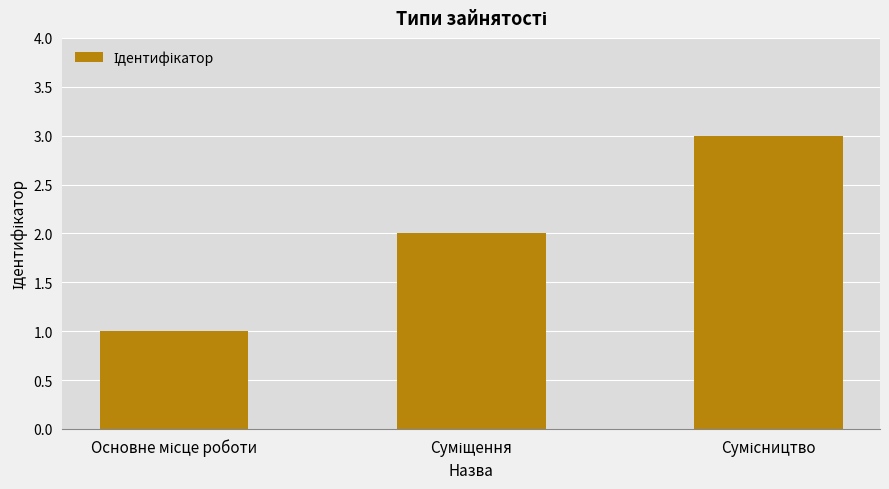

What is the greatest value displayed?

3